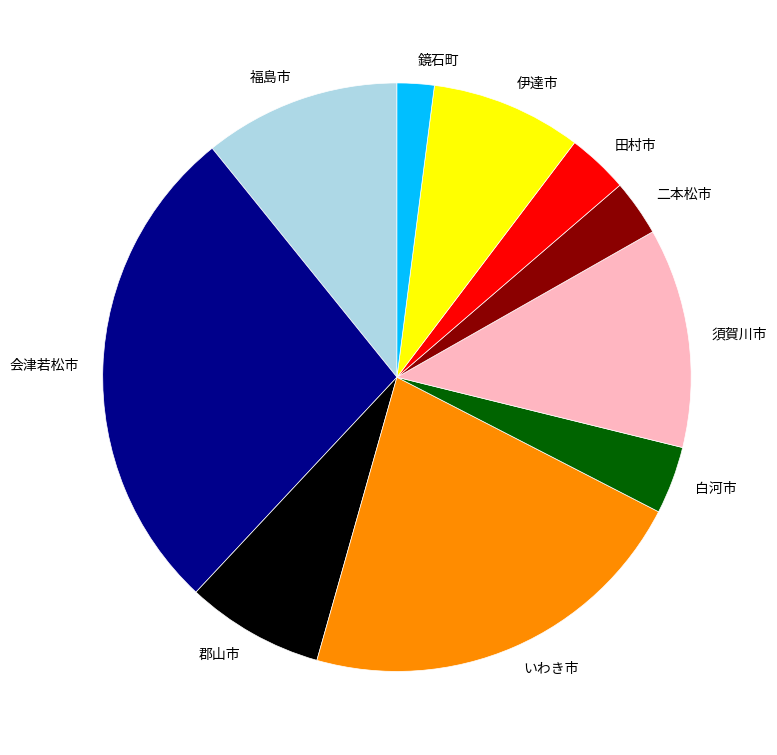

Count the number of slices in the pie.

10